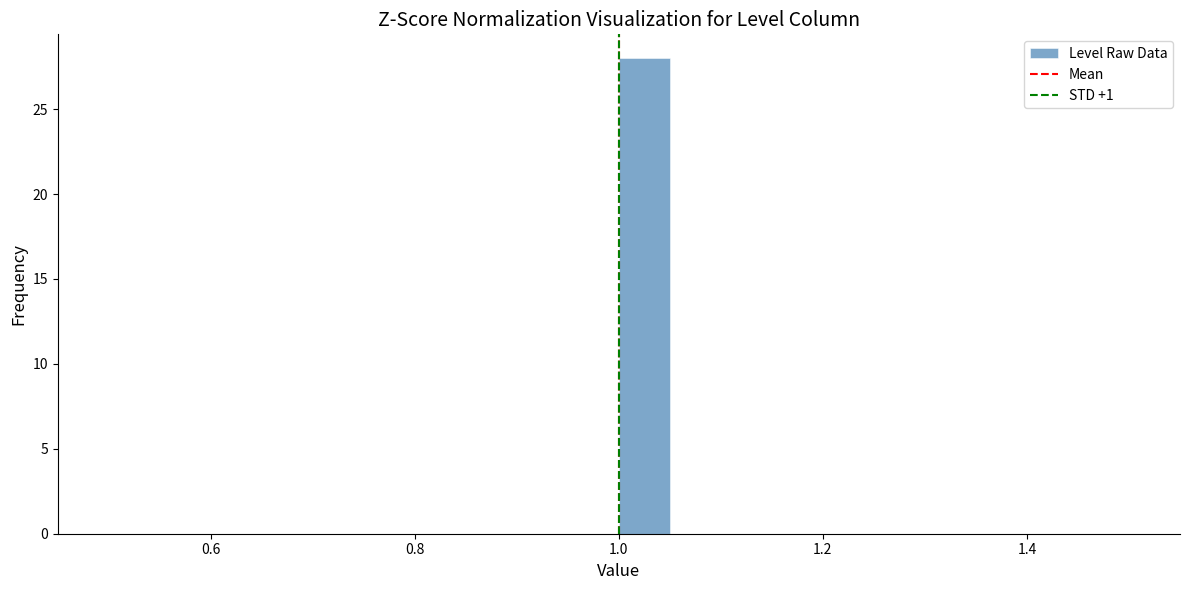

Read against the x-axis, roughly where is the centre of the tallest bar?

1.02